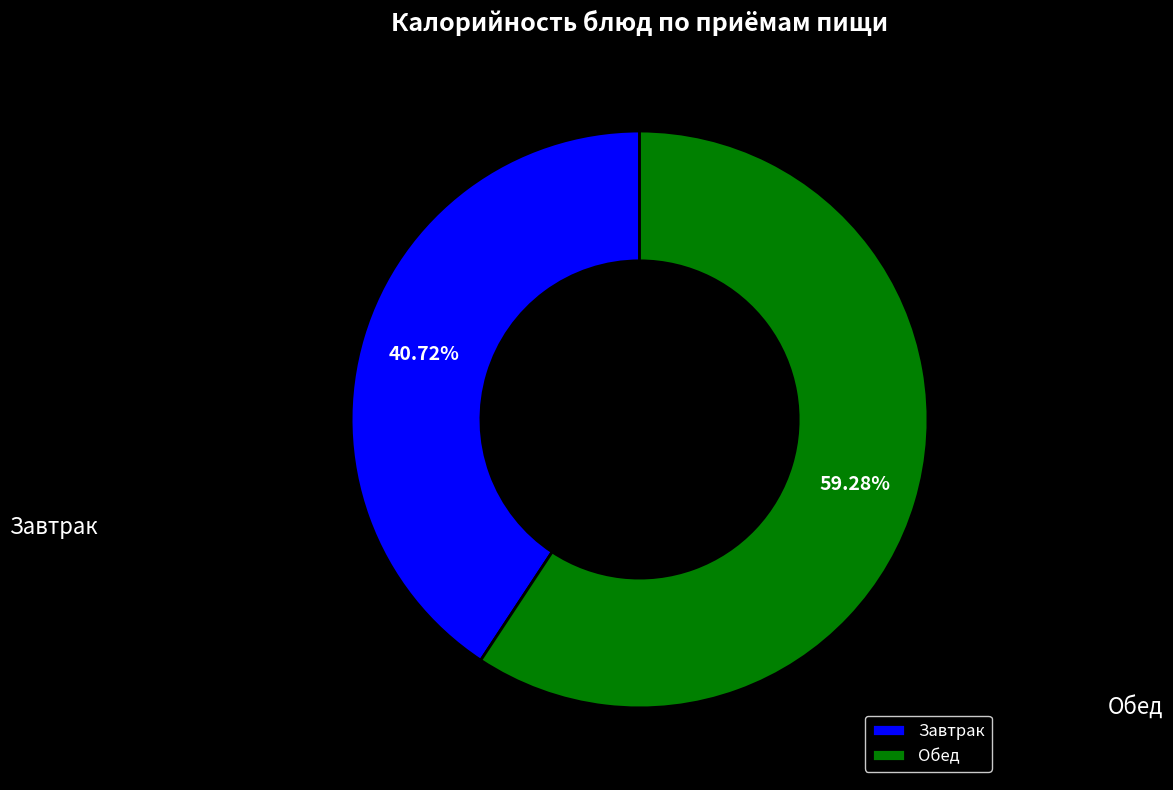

How many segments does this pie chart have?

2